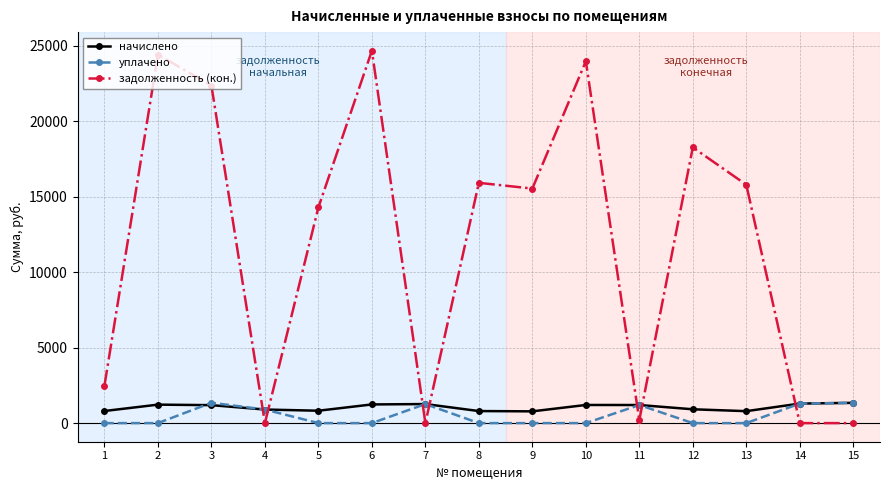

At 10, list the series in order from smallest to largest.

уплачено, начислено, задолженность (кон.)